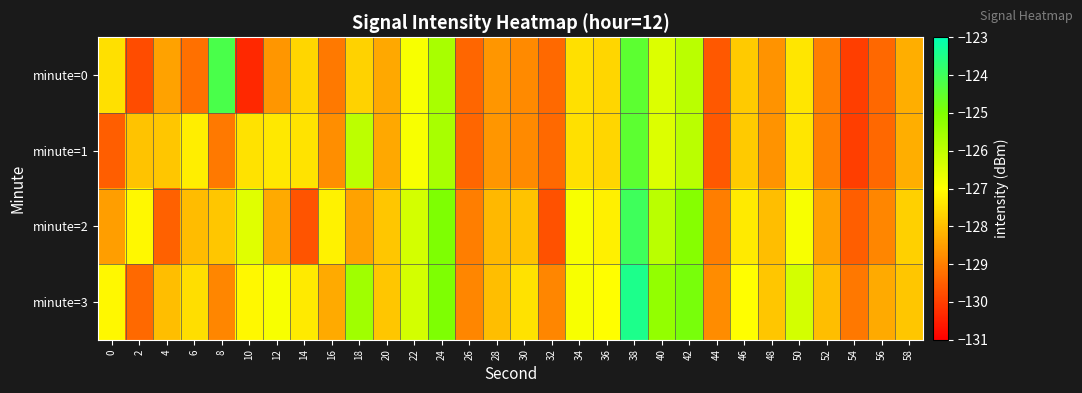

What is the minimum value shown in the chart?

-130.4